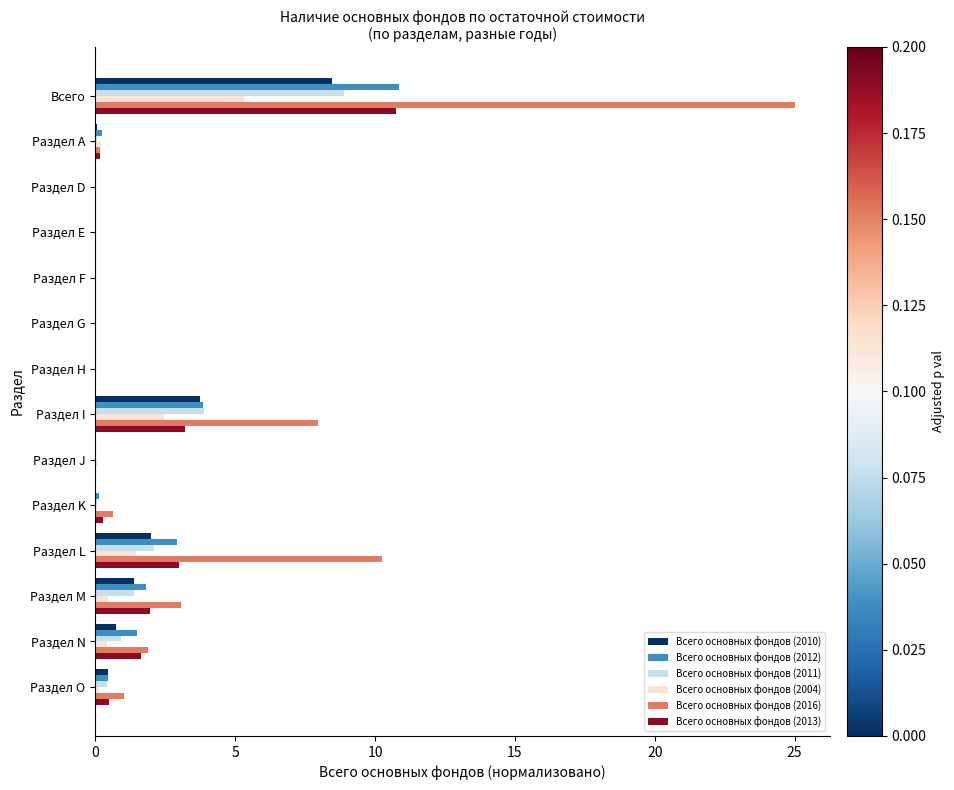

Is the value of Всего основных фондов (2016) at Раздел I greater than the value of Всего основных фондов (2010) at Раздел Н?

Yes